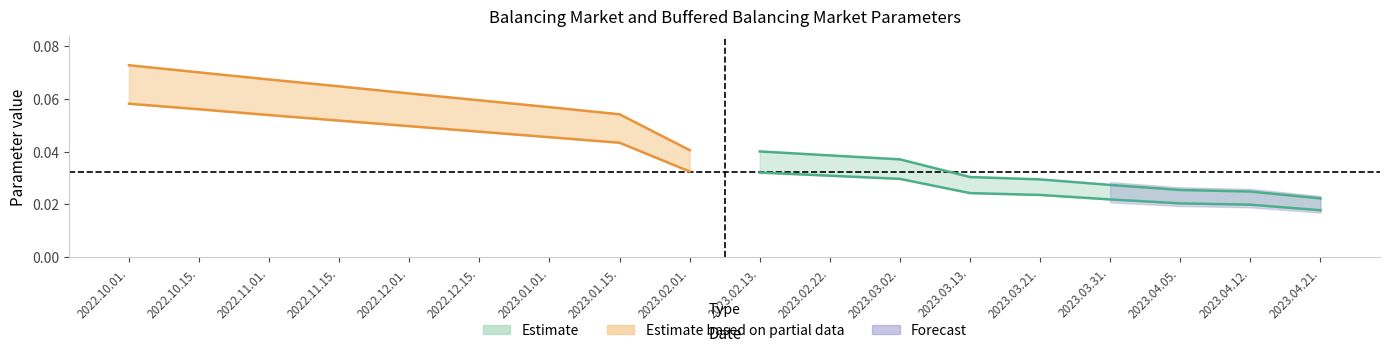

What is the sum of all buffered_balancing values?

0.8